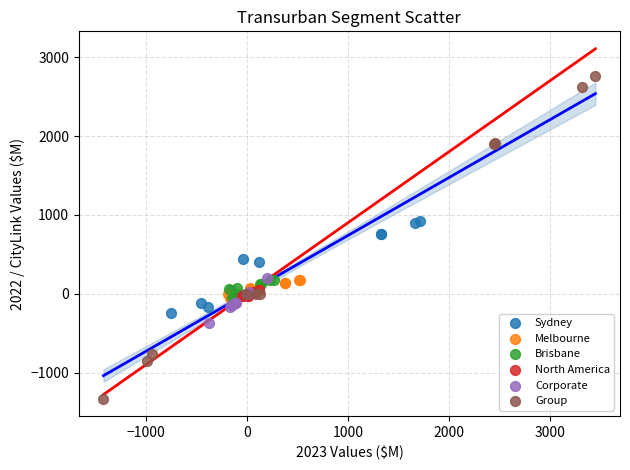

Which series has the largest Y range (max minus min)?

Group